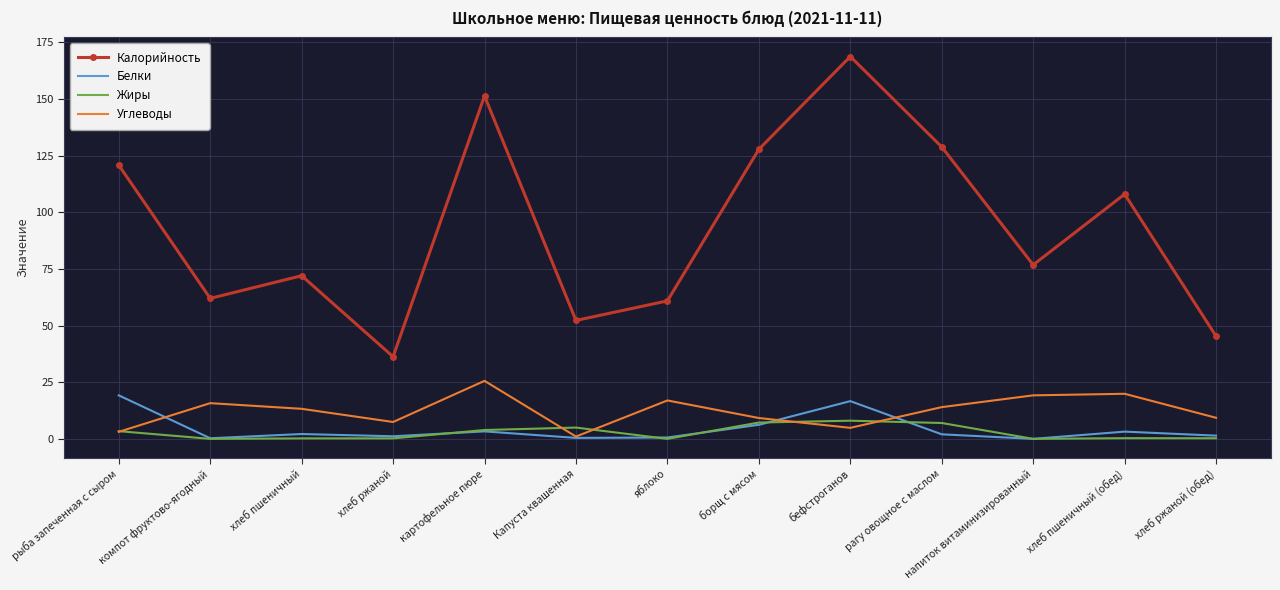

Where is the first local minimum for Белки?

компот фруктово-ягодный